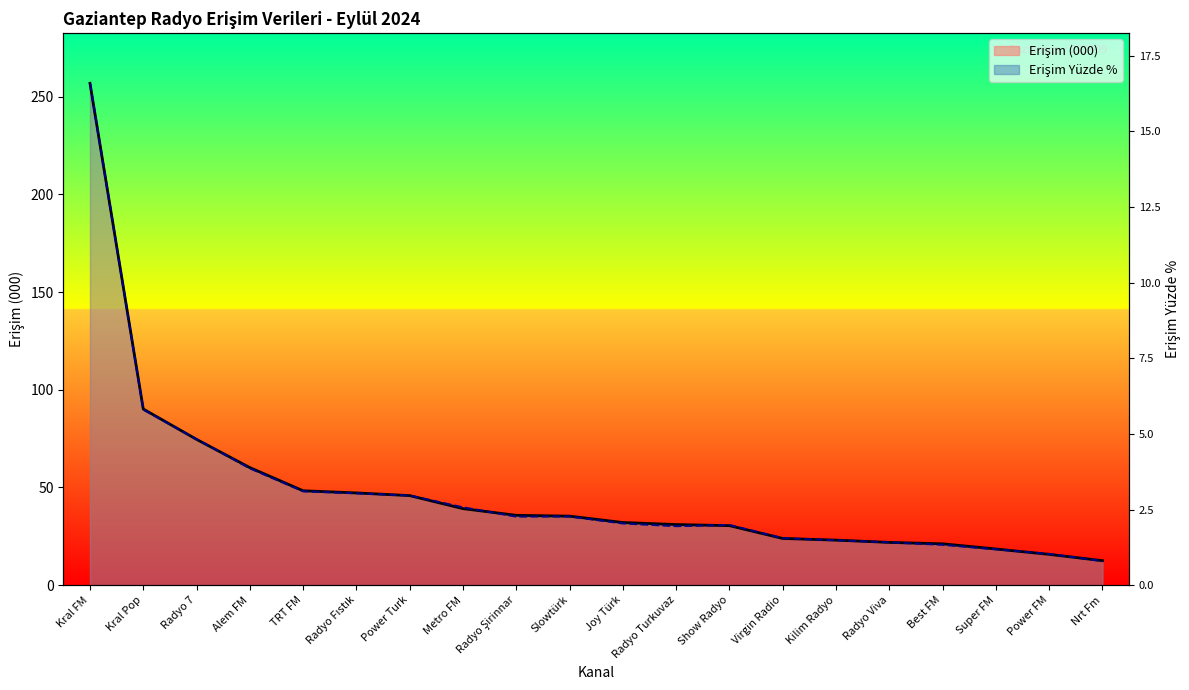

How many lines are shown in the chart?

2